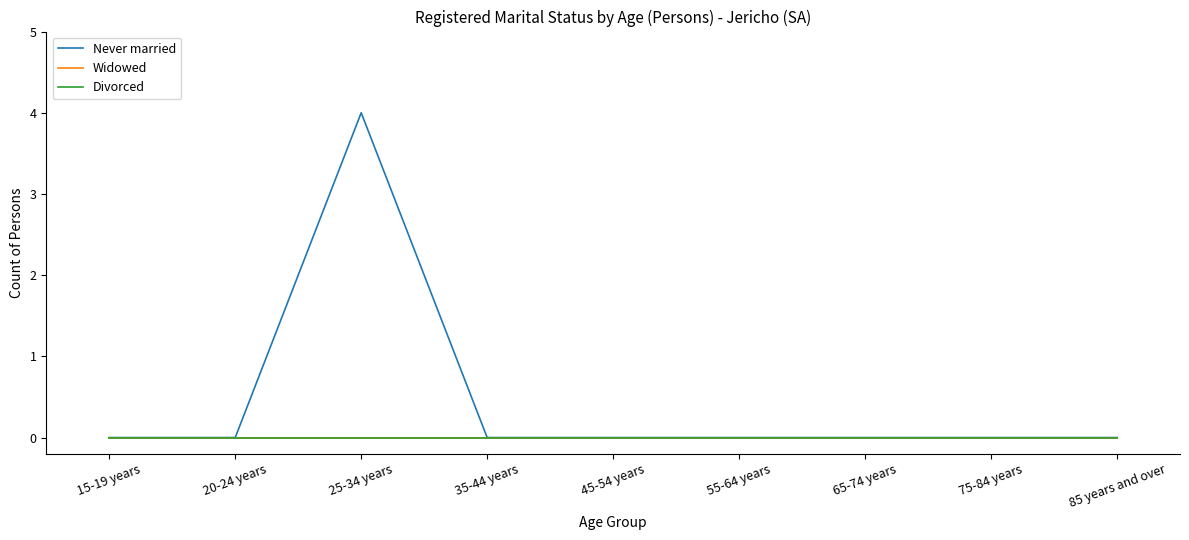

Reading left to right, list all the values displayed in this chart.

Never married: 0	0	4	0	0	0	0	0	0
Widowed: 0	0	0	0	0	0	0	0	0
Divorced: 0	0	0	0	0	0	0	0	0